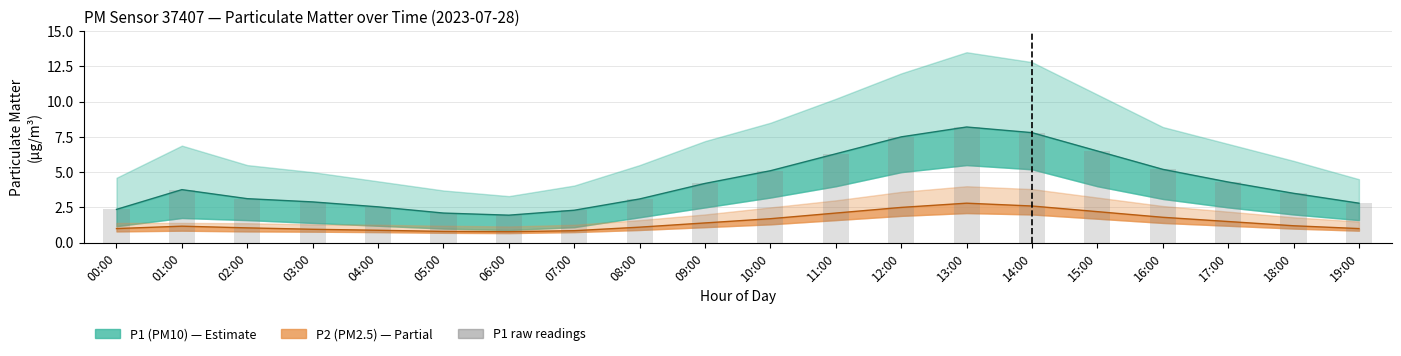

Rank the categories by value from highest to lowest.

13:00, 14:00, 12:00, 15:00, 11:00, 16:00, 10:00, 17:00, 09:00, 01:00, 18:00, 02:00, 08:00, 03:00, 19:00, 04:00, 00:00, 07:00, 05:00, 06:00